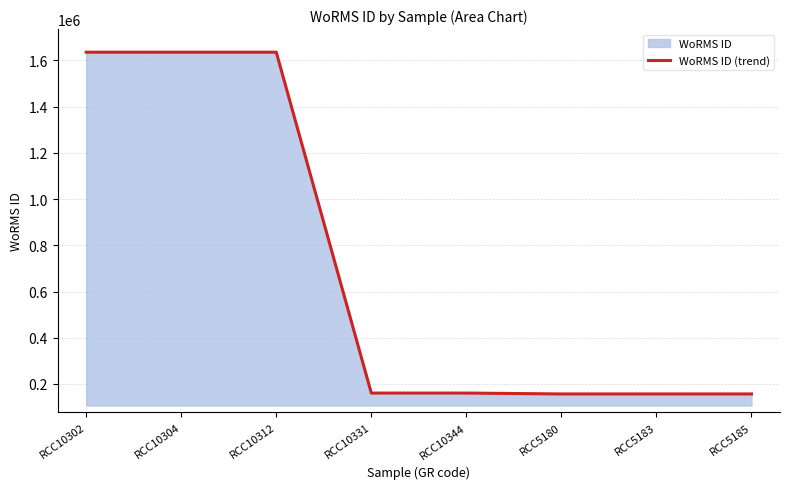

What is the difference between the maximum and minimum values?

1479042